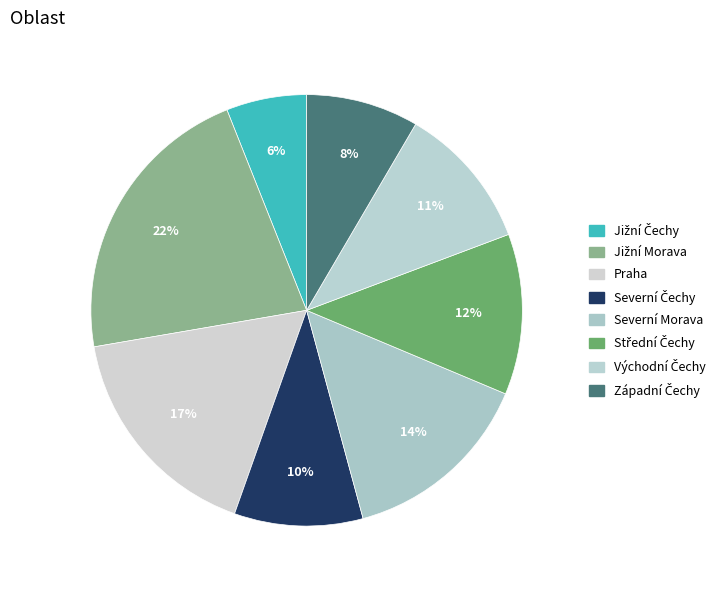

What is the change in value from Praha to Východní Čechy?

-5